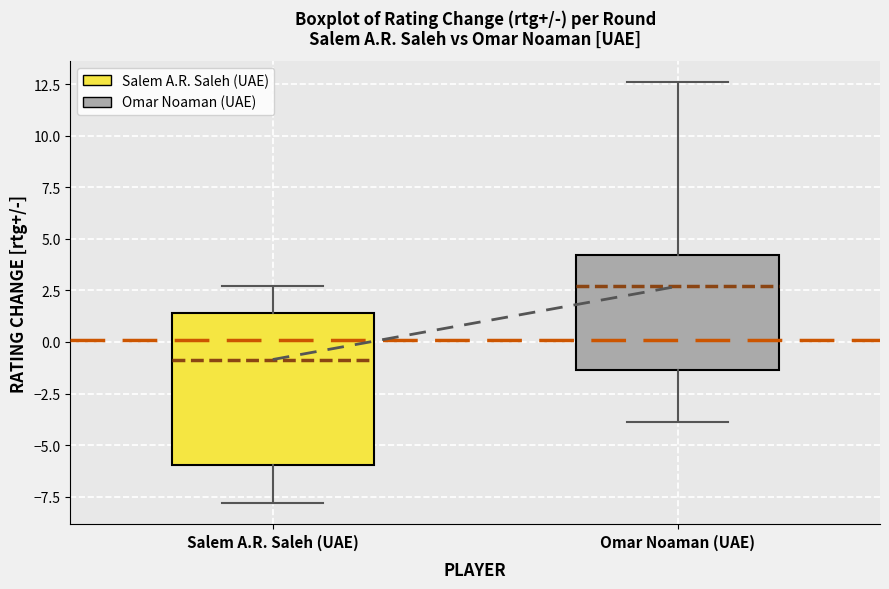

Reading left to right, read every box against the y-axis: the position of its median line, the range the box covers, and the ends of its whiskers. The values are not printed on the chart, so give them approximately, as read against the axis.

Salem A.R. Saleh (UAE): median -1.0, box -6.0 to 1.5, whiskers -8.0 to 2.5
Omar Noaman (UAE): median 2.5, box -1.5 to 4.0, whiskers -4.0 to 12.5